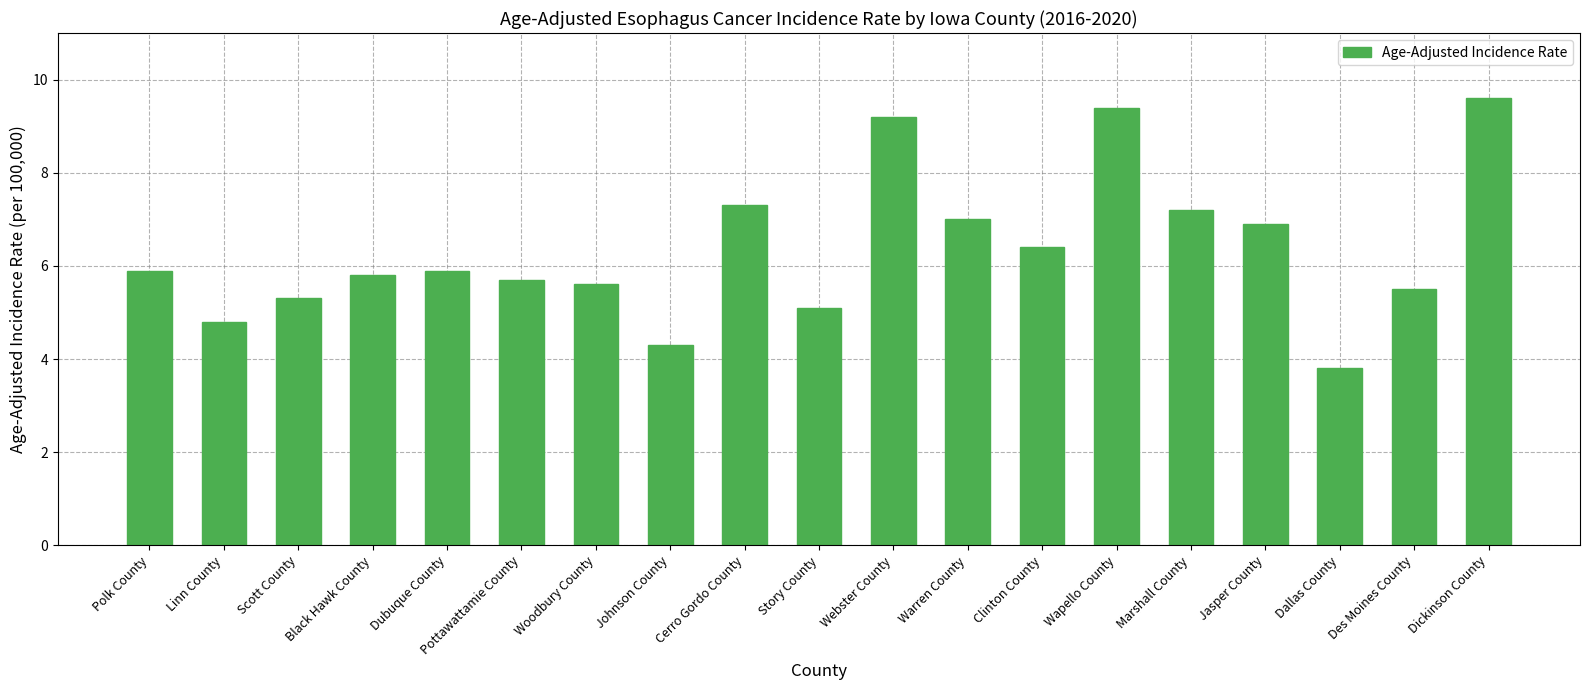

How many bars are there in total?

19